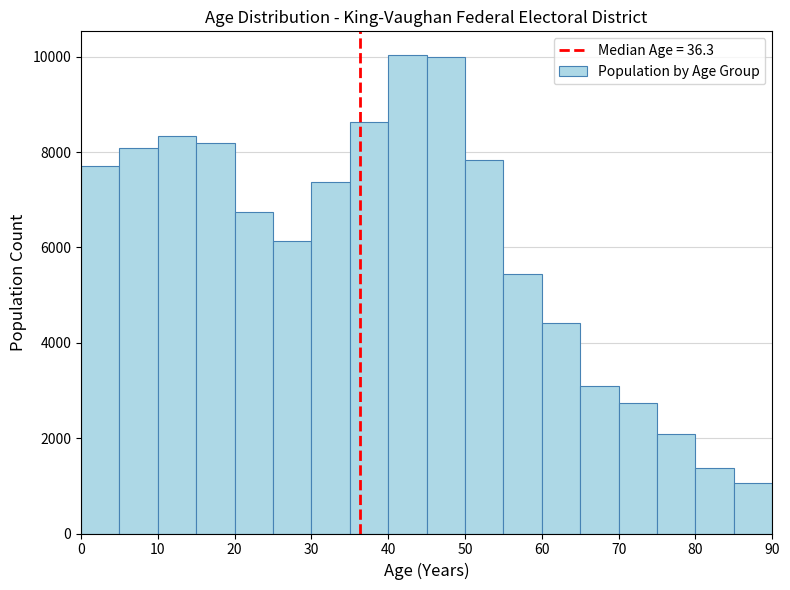

How tall is the bar that spans 80 to 85 on the x-axis? The values are not printed on the chart, so give them approximately, as read against the axis.

1400